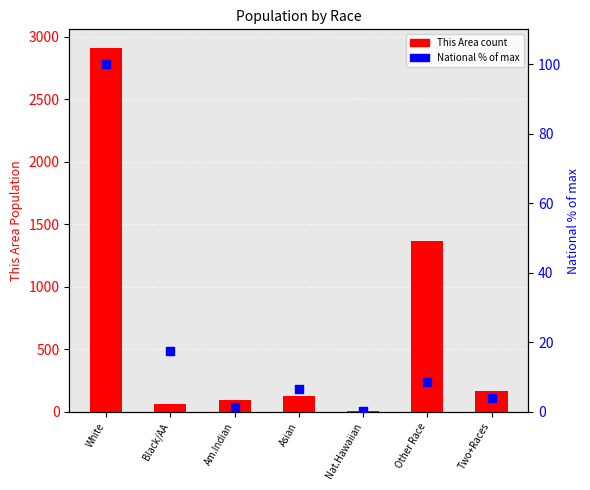

At how many categories does at least one series exceed 959?

2